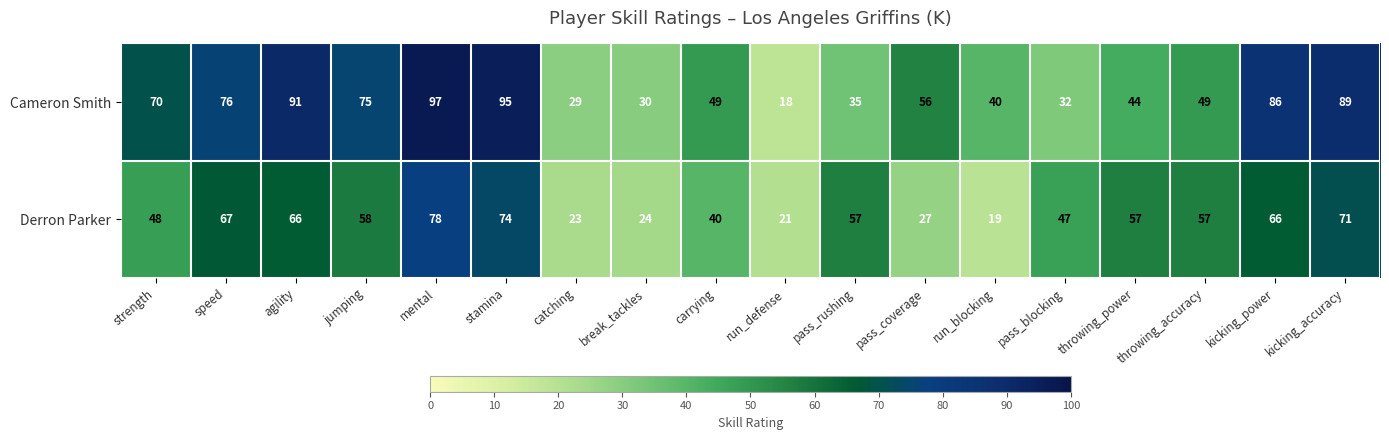

What is the maximum value shown in the chart?

97